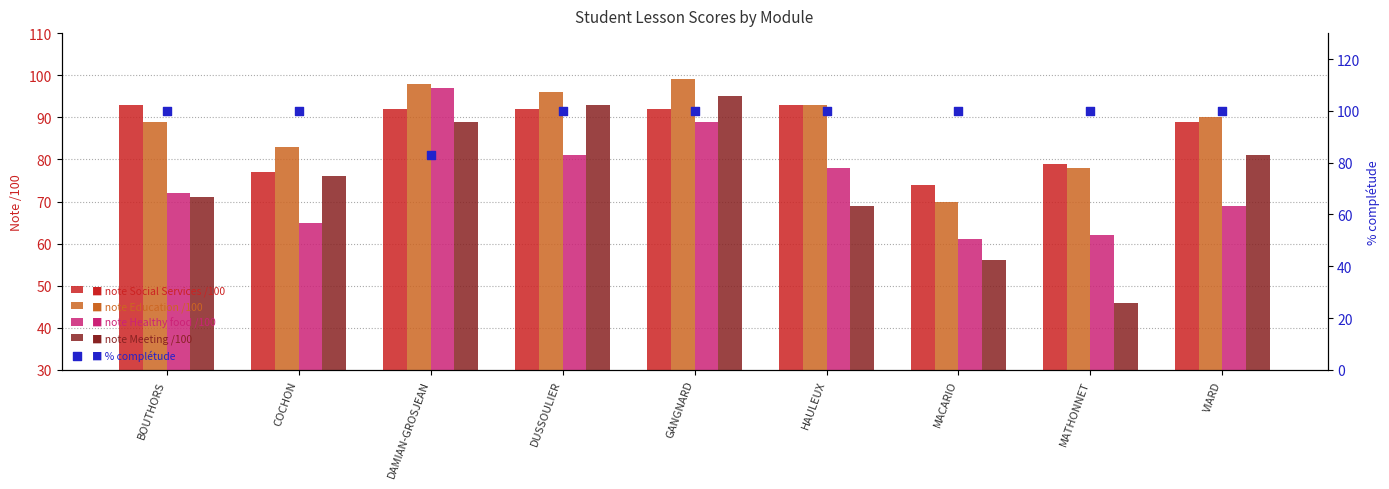

What is the total value across all series at MATHONNET?

365